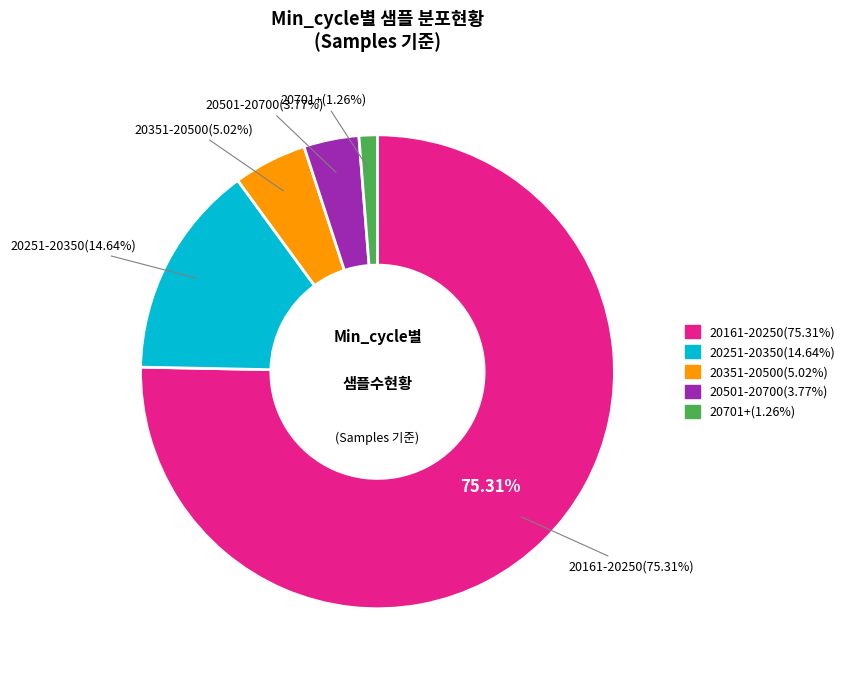

Does 28 represent more than half of the total?

No